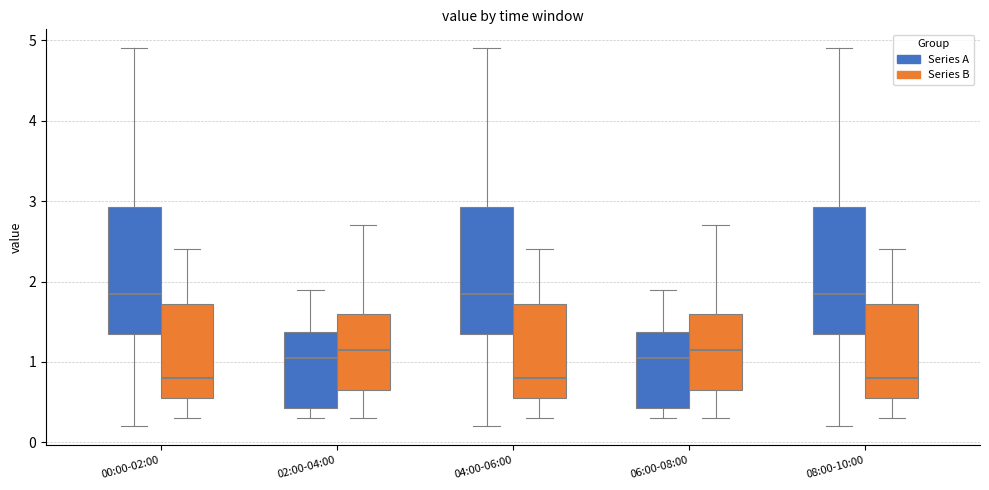

Reading left to right, transcribe this box plot: for each box, give where its median line is, the range the box spans, and where its two whiskers end, as read against the y-axis. The values are not printed on the chart, so give them approximately, as read against the axis.

00:00-02:00 (Series A): median 1.9, box 1.4 to 2.9, whiskers 0.2 to 4.9
00:00-02:00 (Series B): median 0.8, box 0.6 to 1.7, whiskers 0.3 to 2.4
02:00-04:00 (Series A): median 1.1, box 0.4 to 1.4, whiskers 0.3 to 1.9
02:00-04:00 (Series B): median 1.2, box 0.7 to 1.6, whiskers 0.3 to 2.7
04:00-06:00 (Series A): median 1.9, box 1.4 to 2.9, whiskers 0.2 to 4.9
04:00-06:00 (Series B): median 0.8, box 0.6 to 1.7, whiskers 0.3 to 2.4
06:00-08:00 (Series A): median 1.1, box 0.4 to 1.4, whiskers 0.3 to 1.9
06:00-08:00 (Series B): median 1.2, box 0.7 to 1.6, whiskers 0.3 to 2.7
08:00-10:00 (Series A): median 1.9, box 1.4 to 2.9, whiskers 0.2 to 4.9
08:00-10:00 (Series B): median 0.8, box 0.6 to 1.7, whiskers 0.3 to 2.4